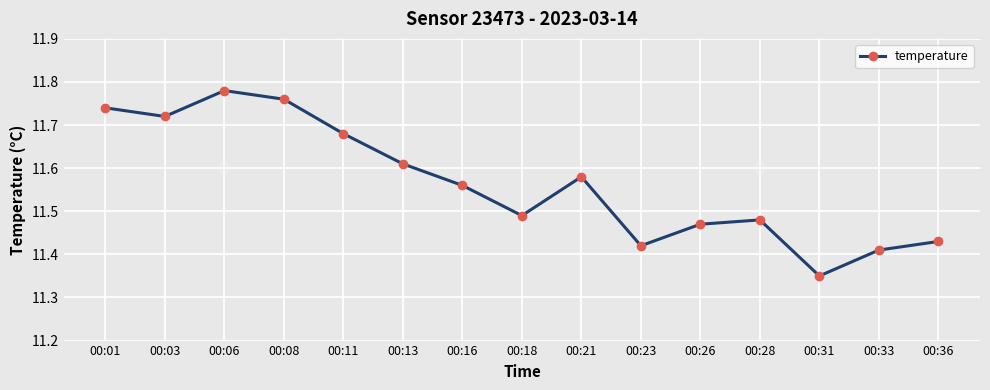

Is it true that the value at 00:23 is 7.9?

False